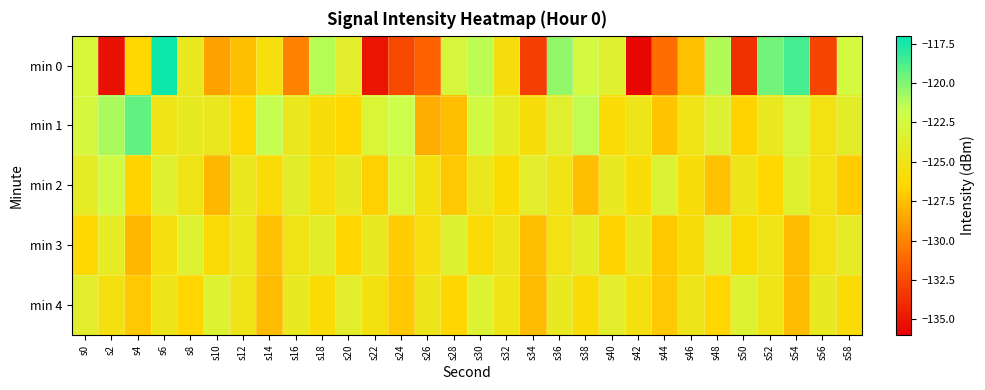

List the series in order of their peak value, lowest first.

min 3, min 4, min 2, min 1, min 0